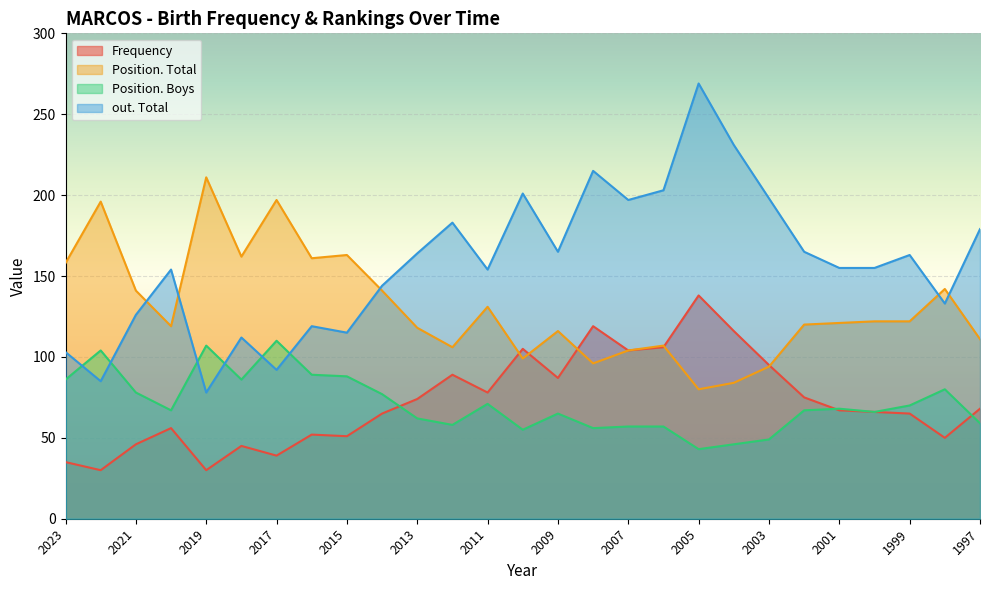

How many intersections are there between out. Total and Position. Total?

5